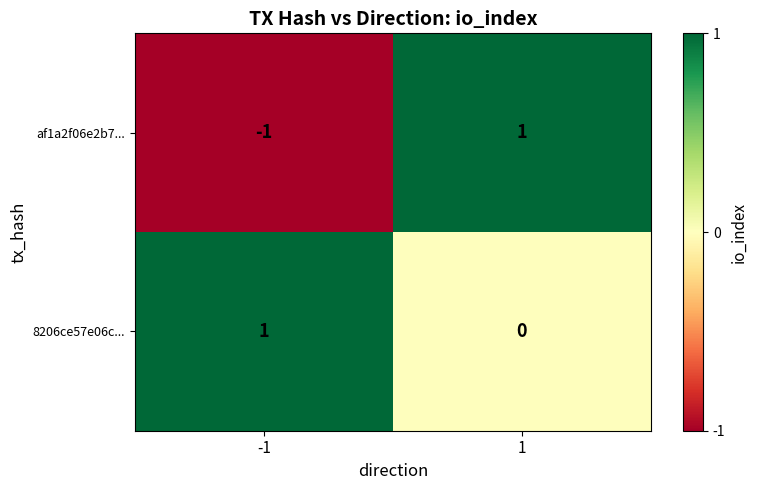

The value of af1a2f06e2b7... at -1 is -1. True or false?

True